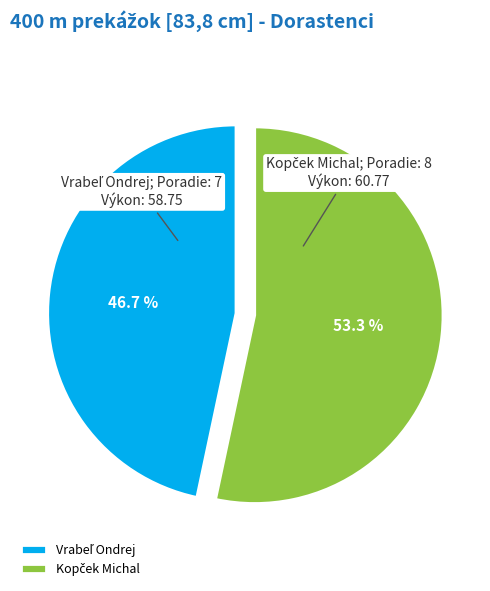

How many segments does this pie chart have?

2